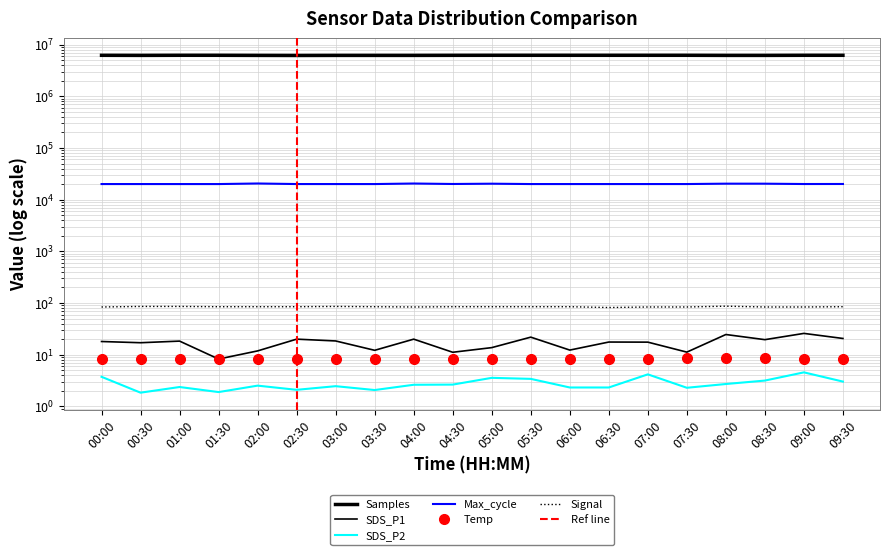

At how many categories does at least one series exceed 693317?

20